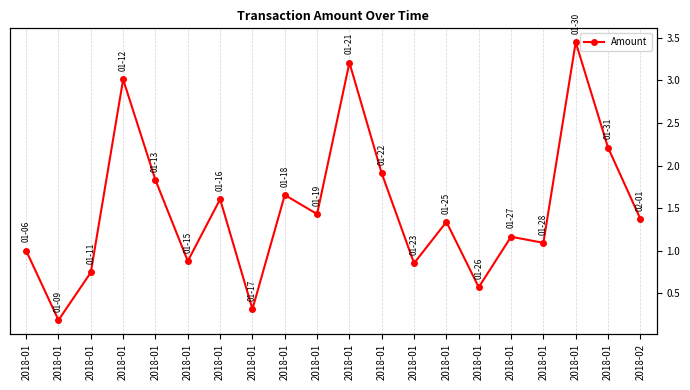

Where does the data first go above 1?

2018-01